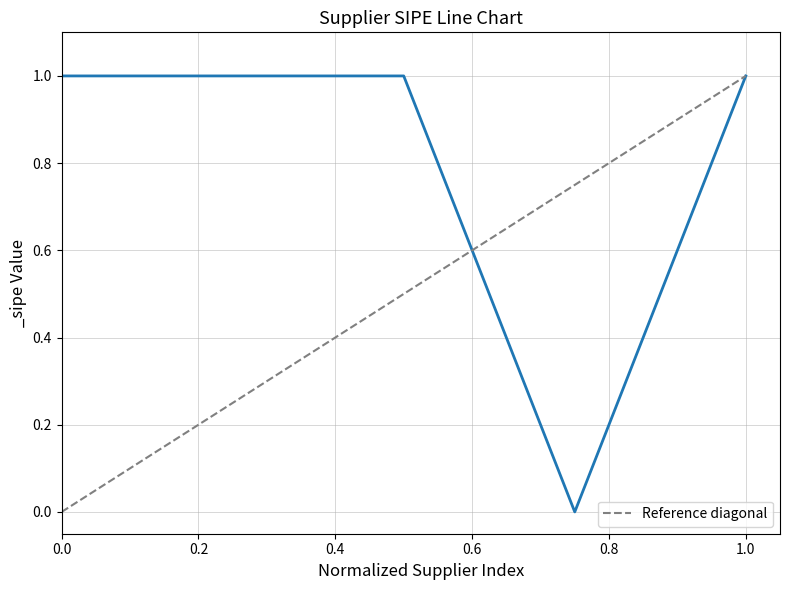

What is the difference between the maximum and minimum values?

1